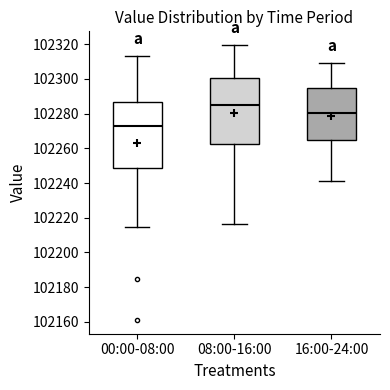

Where is the upper edge of the box for 08:00-16:00 on the y-axis? The values are not printed on the chart, so give them approximately, as read against the axis.

102300